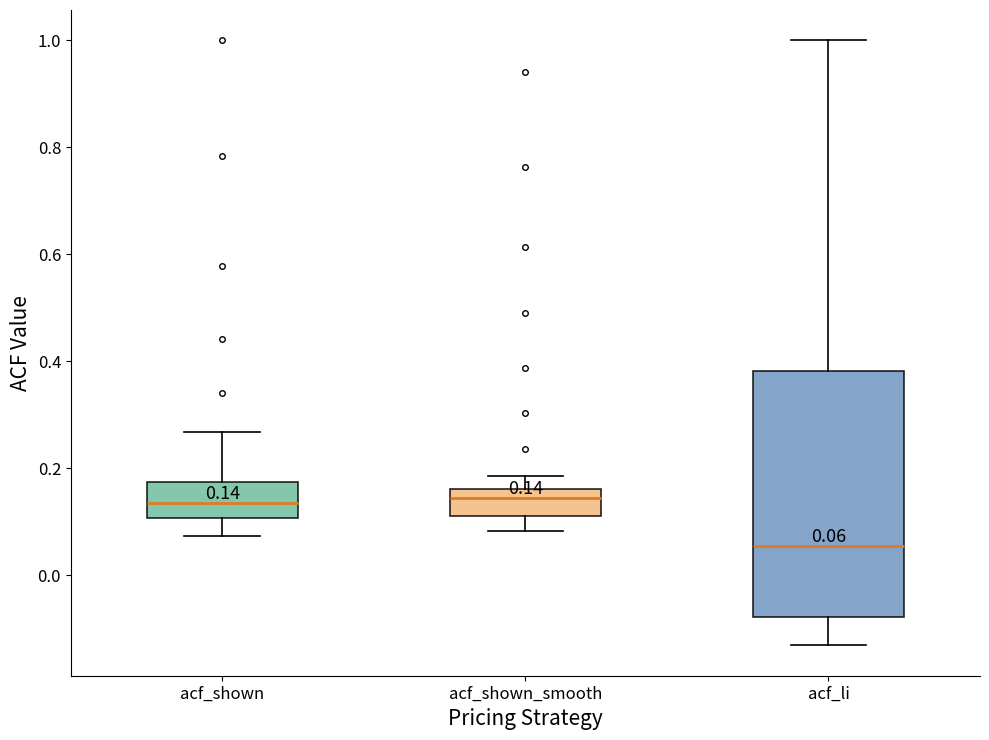

Which box has the lowest median line?

acf_li